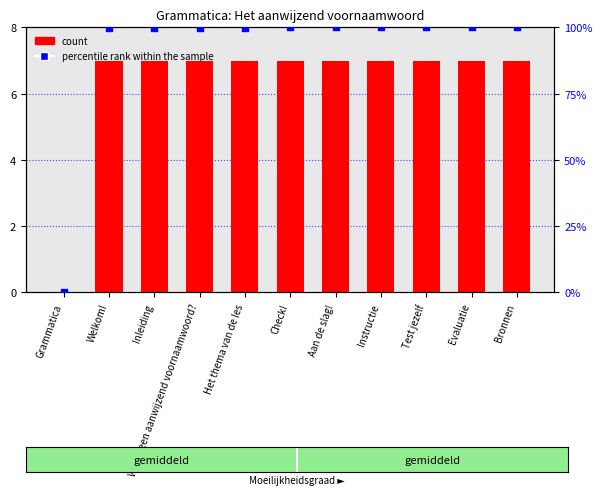

Which series has the largest Y range (max minus min)?

percentile rank within the sample